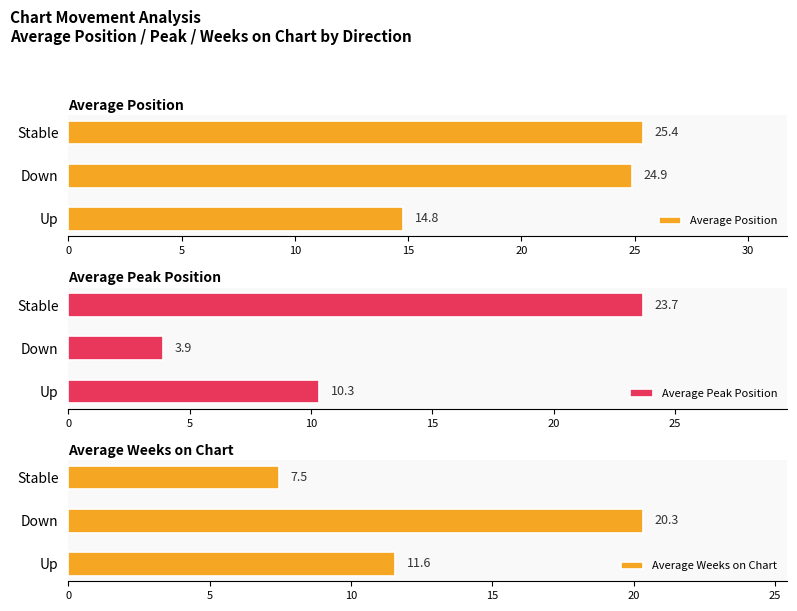

The Average Position series shows 16.0 at Stable. True or false?

False